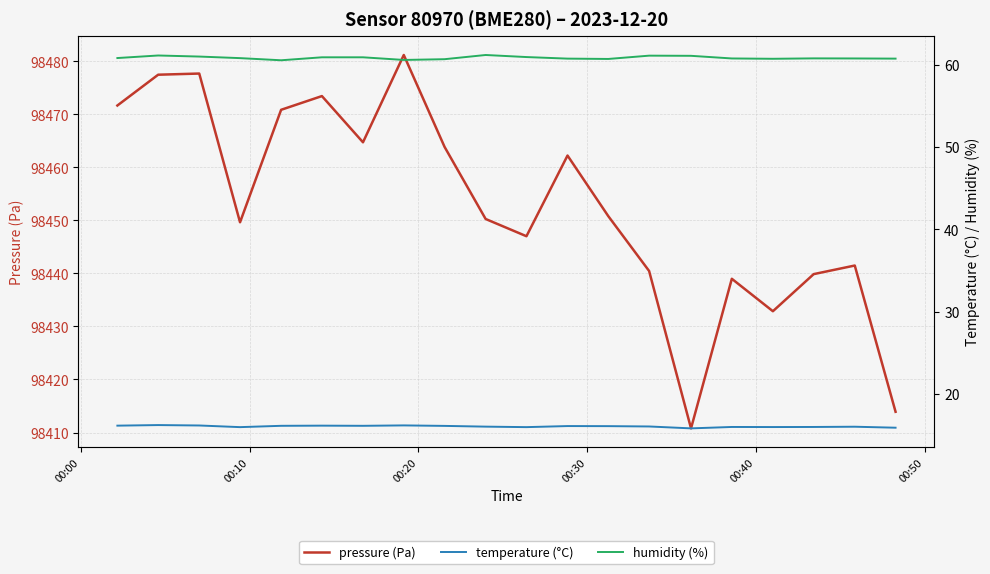

In temperature (°C), how many points are higher than both neighbors (excluding endpoints)?

6